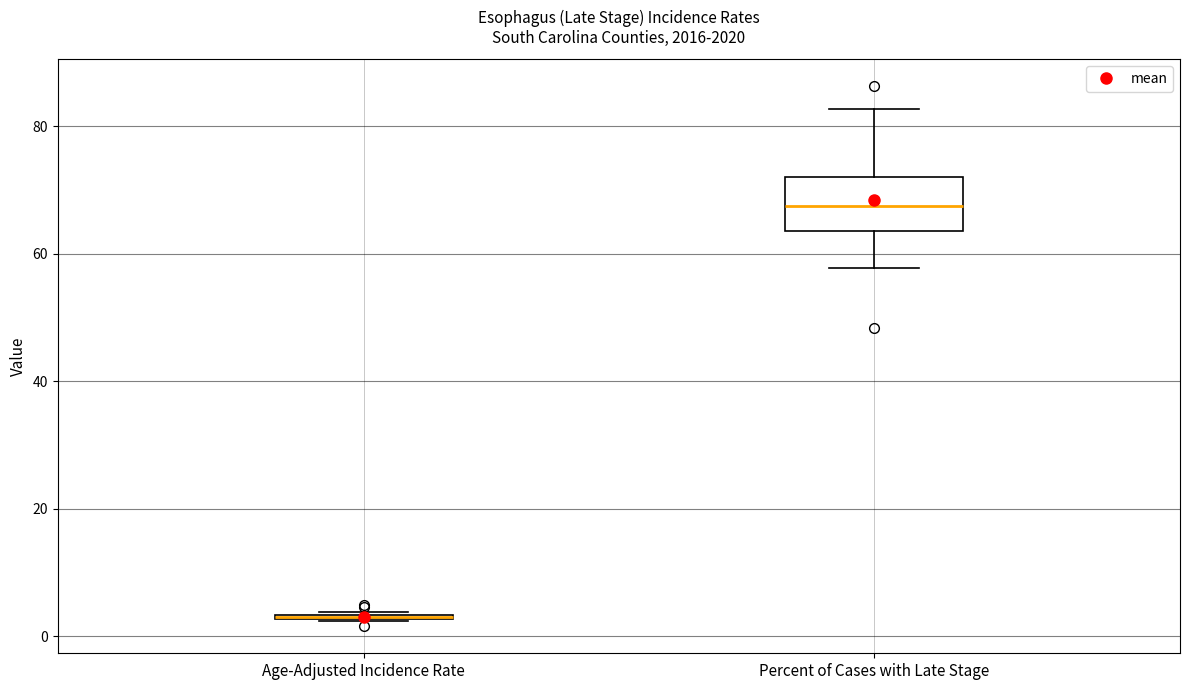

Comparing the boxes themselves (not the whiskers), which one is the tallest?

Percent of Cases with Late Stage